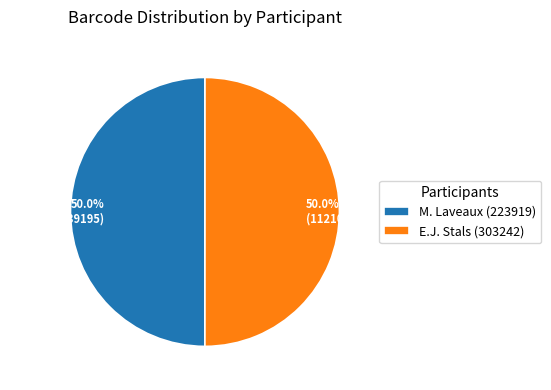

Do E.J. Stals (303242) and M. Laveaux (223919) together represent more than half of the pie?

Yes